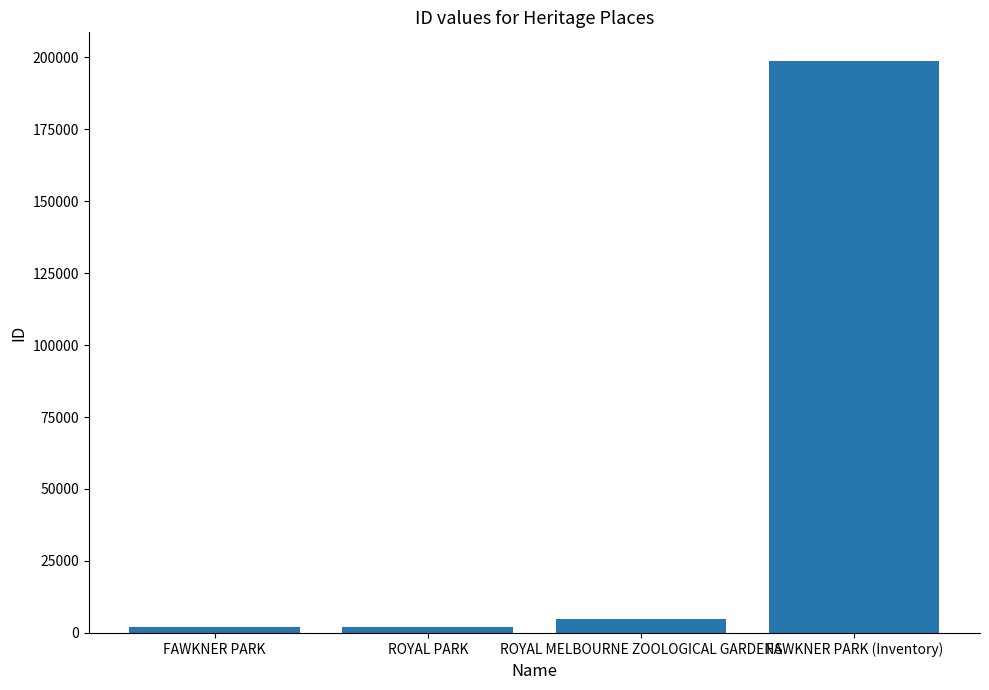

True or false: the data shows 136958 at FAWKNER PARK (Inventory).

False